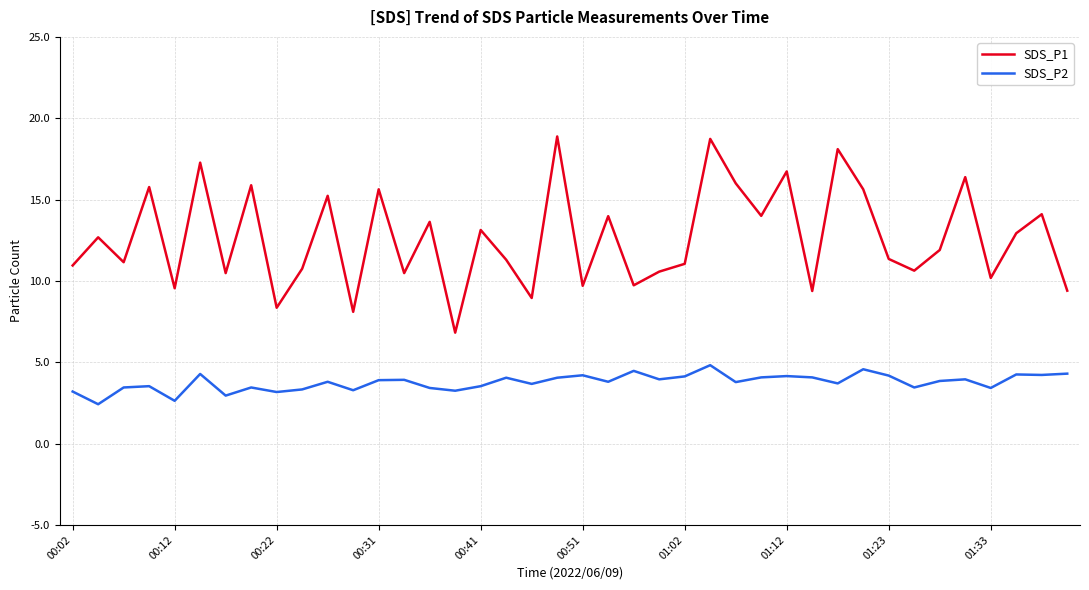

Which series has the largest total across all categories?

SDS_P1